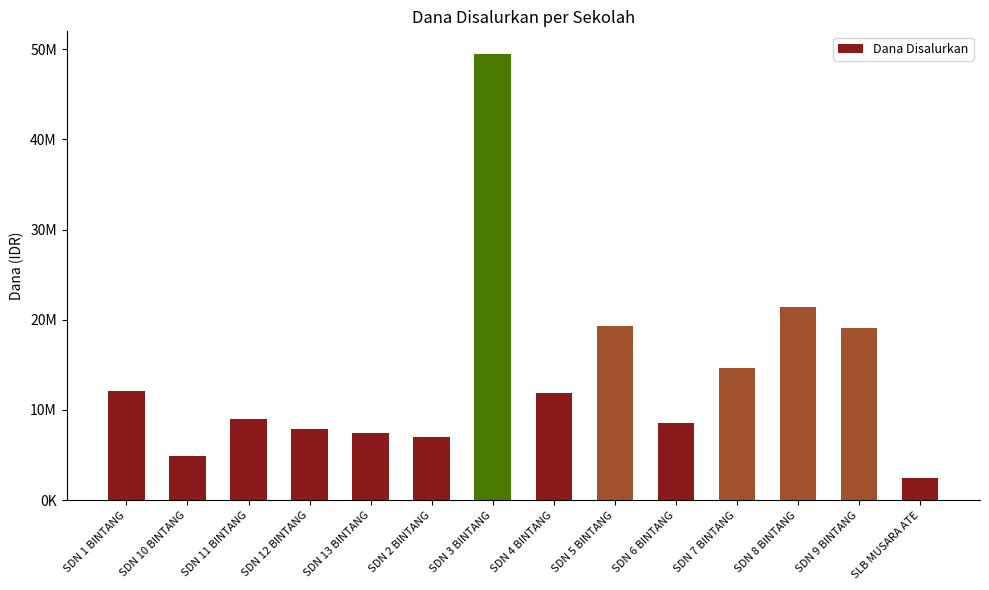

Which has a higher value, SDN 10 BINTANG or SDN 13 BINTANG?

SDN 13 BINTANG